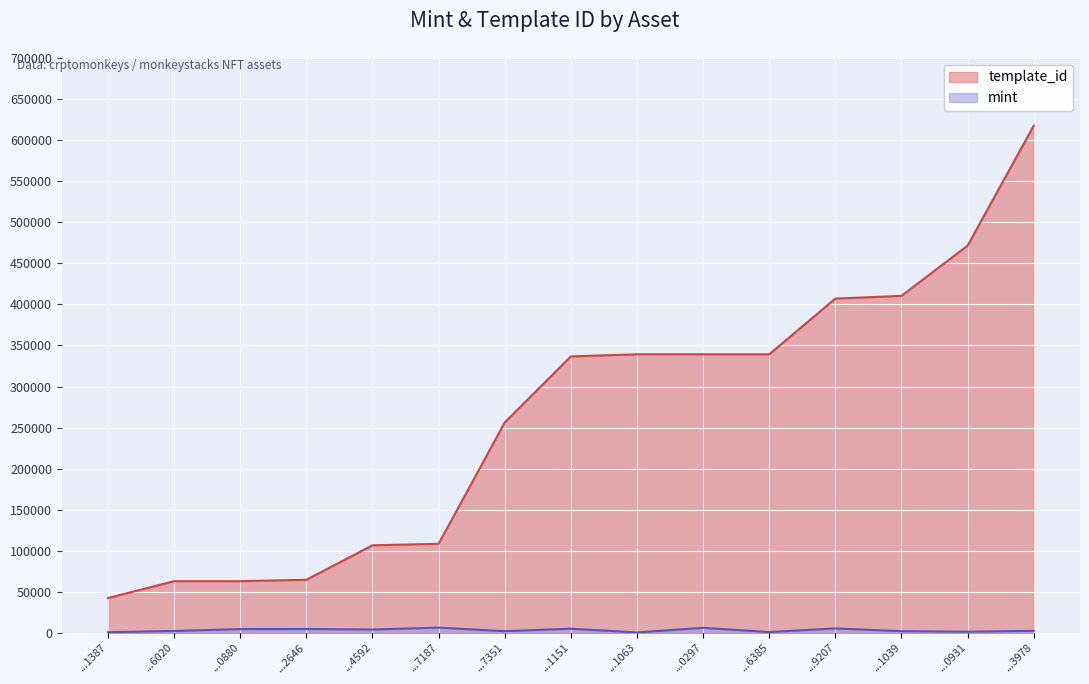

What is the smallest value displayed?

509